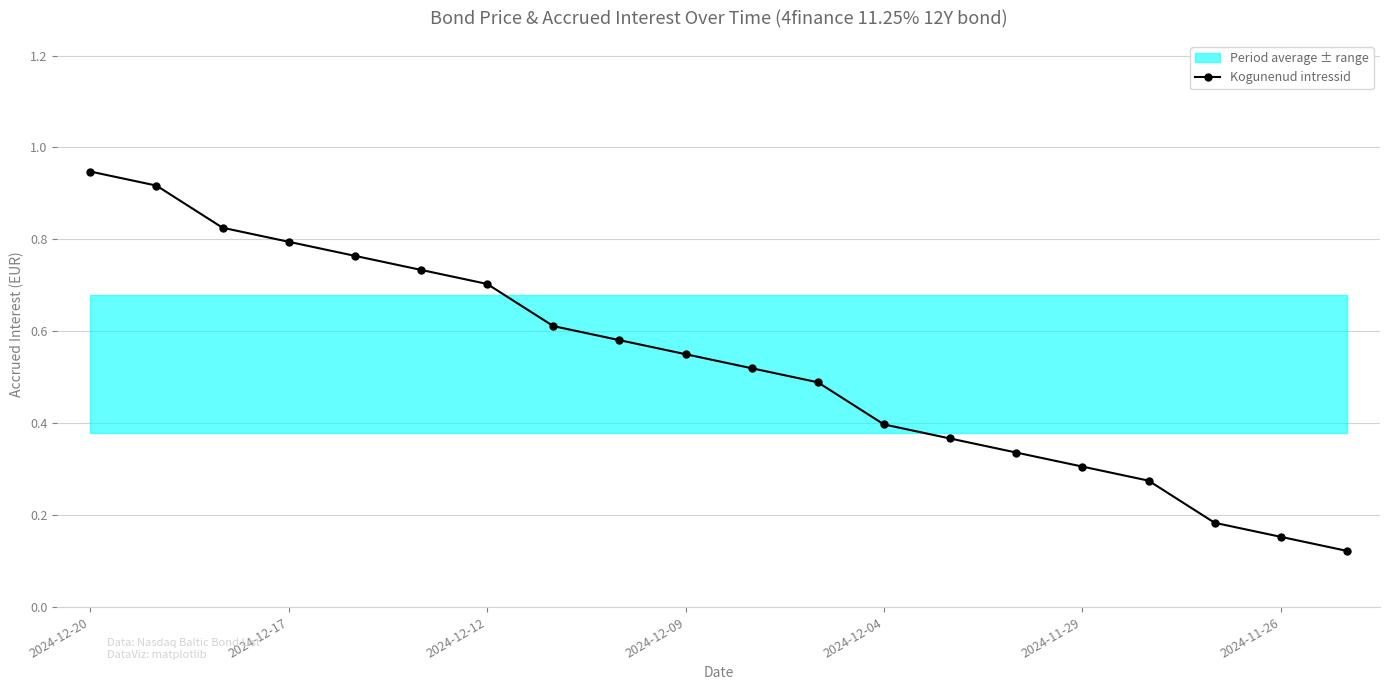

True or false: there are more than 0 points higher than both neighbors.

False